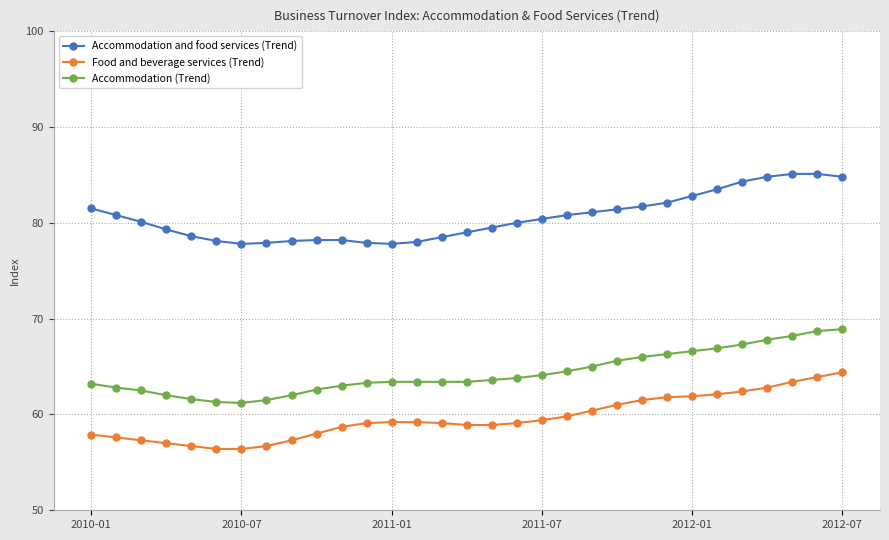

List the series in order of their overall mean, lowest first.

Food and beverage services (Trend), Accommodation (Trend), Accommodation and food services (Trend)